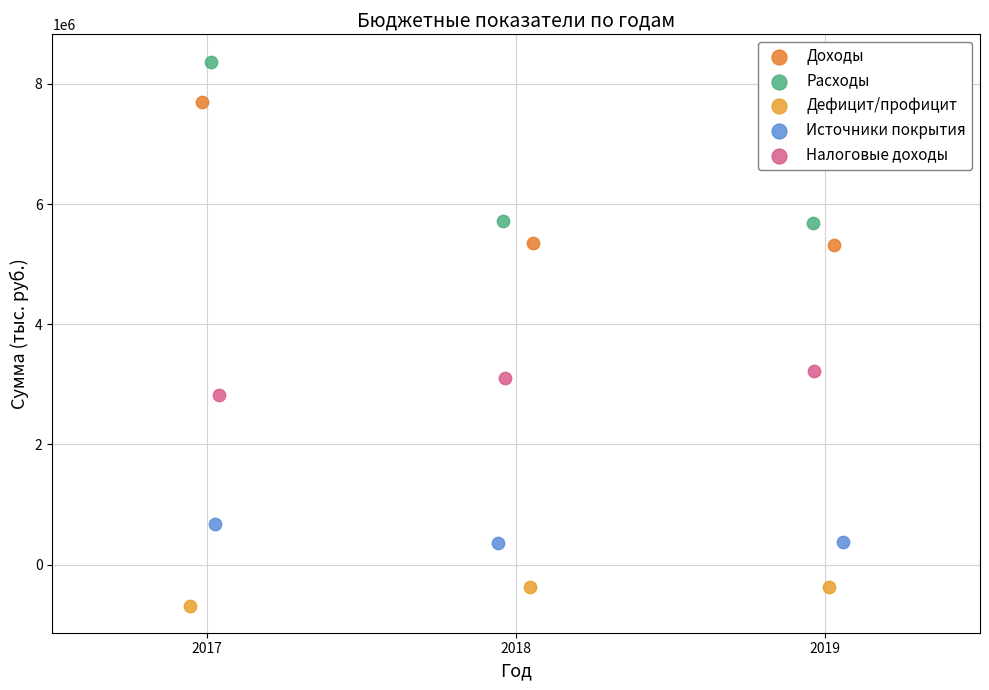

Which series has the largest Y range (max minus min)?

Расходы